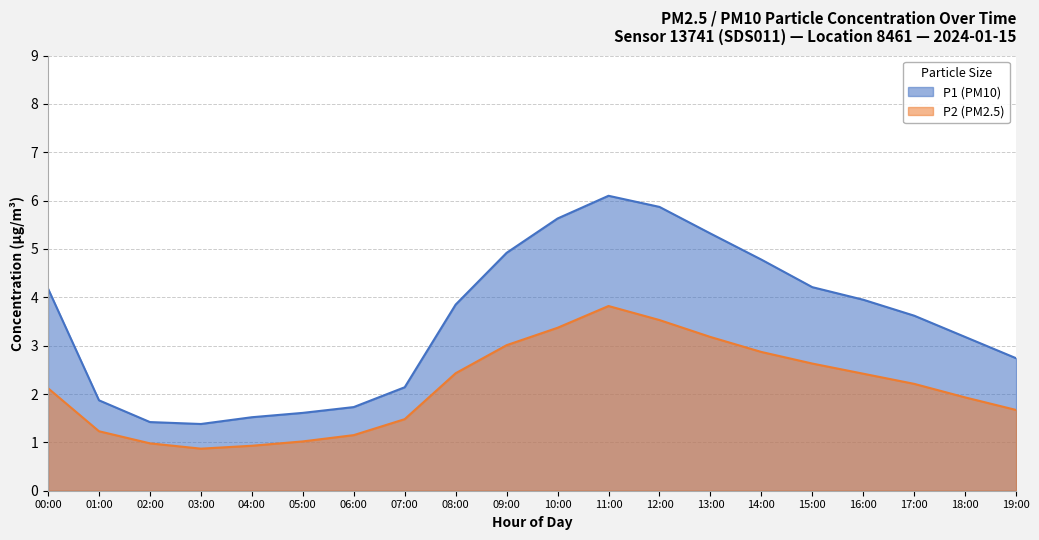

What are all the series names shown in the legend?

P1 (PM10), P2 (PM2.5)